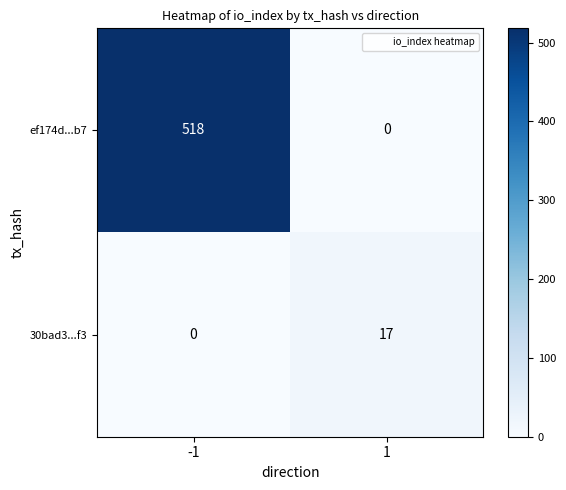

The ef174d...b7 series shows 0 at 1. True or false?

True